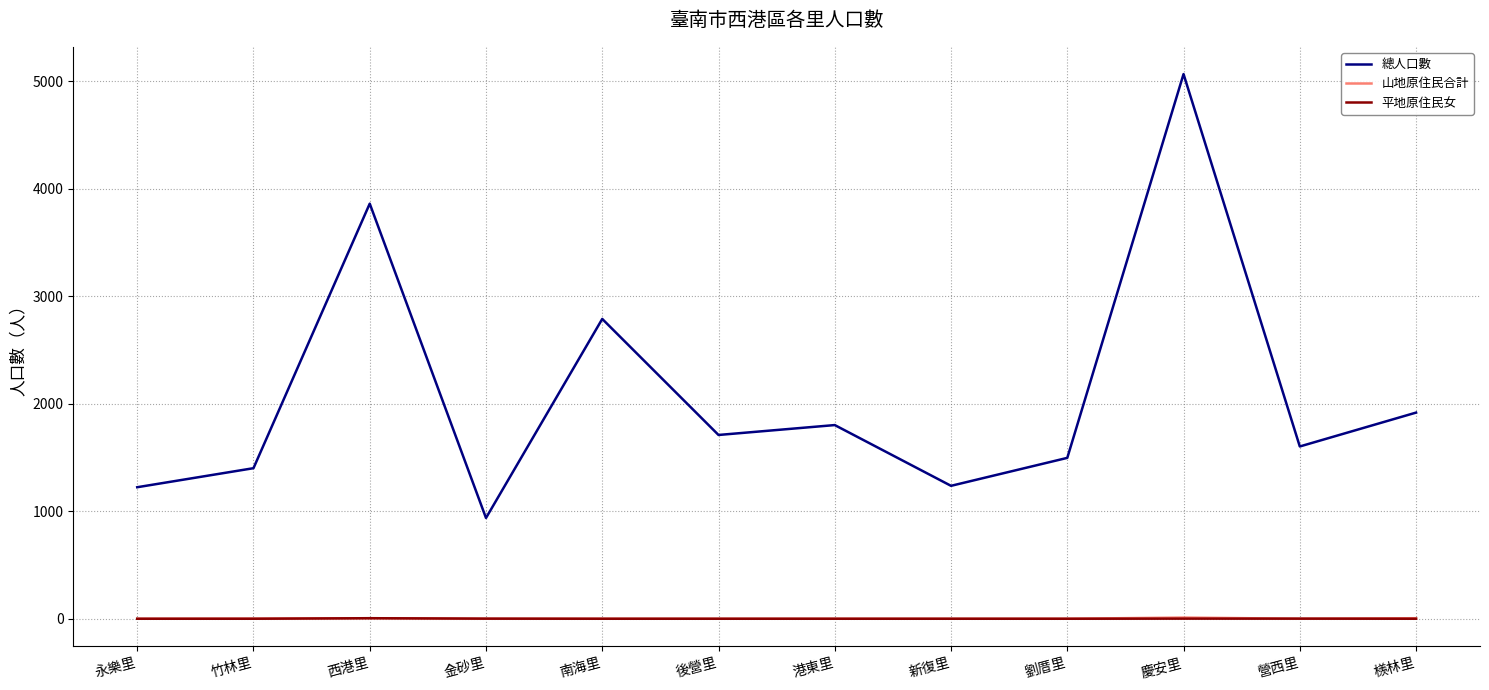

True or false: 總人口數 and 山地原住民合計 intersect in this chart.

False